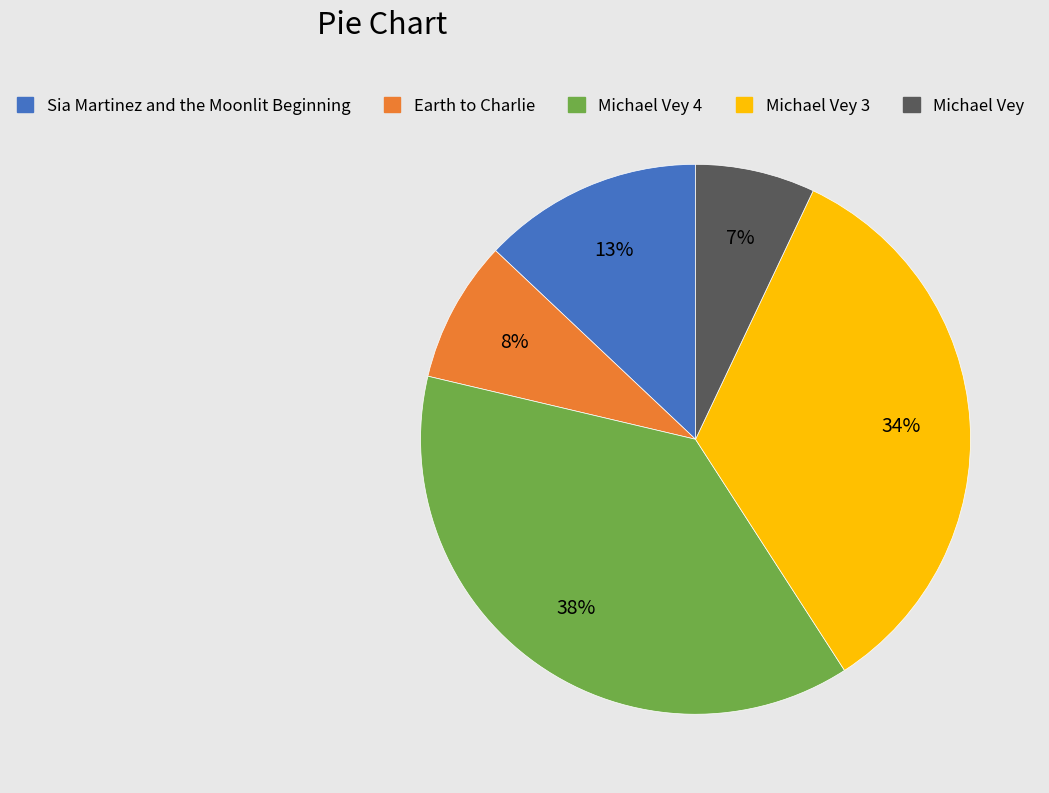

Approximately how many times larger is the value at Michael Vey compared to Sia Martinez and the Moonlit Beginning?

0.5